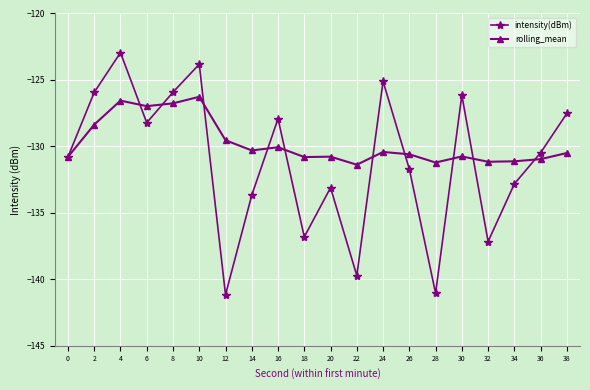

Which category has the highest value in the intensity(dBm) series?

4